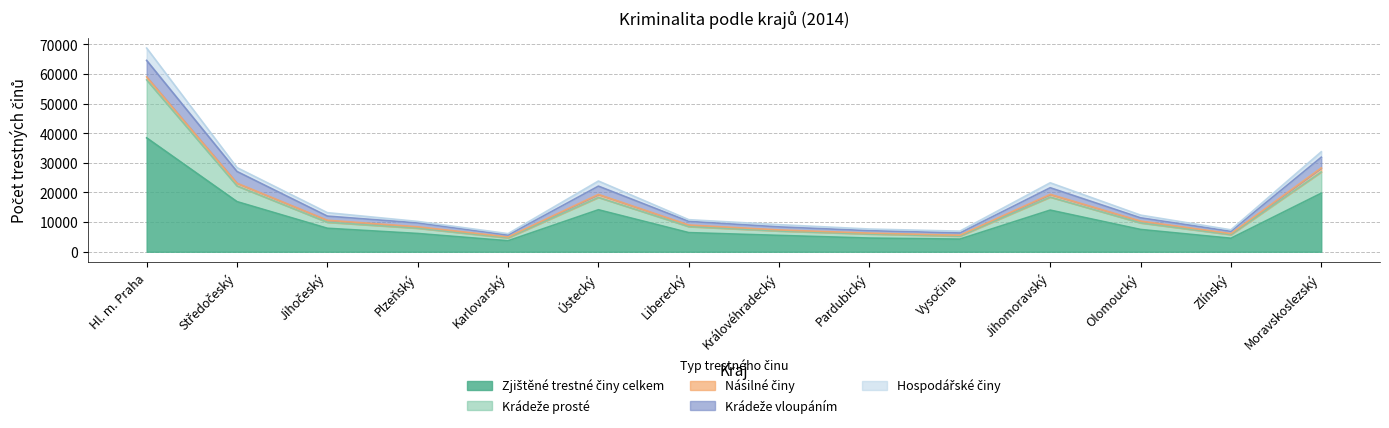

True or false: Krádeže prosté and Hospodářské činy intersect in this chart.

False